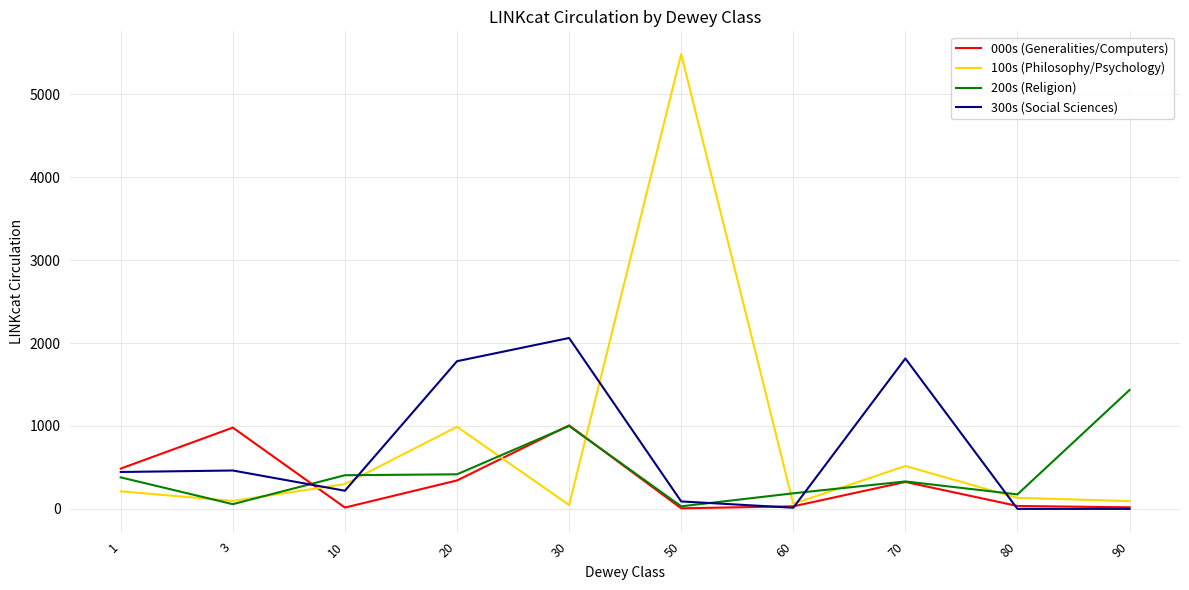

The value of 300s (Social Sciences) at 20 is 463. True or false?

False